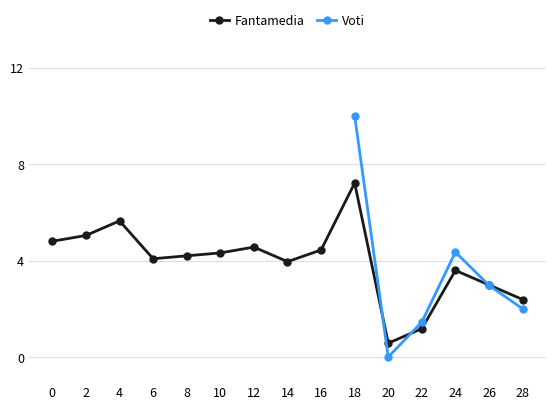

How many data points are less than 4?

6